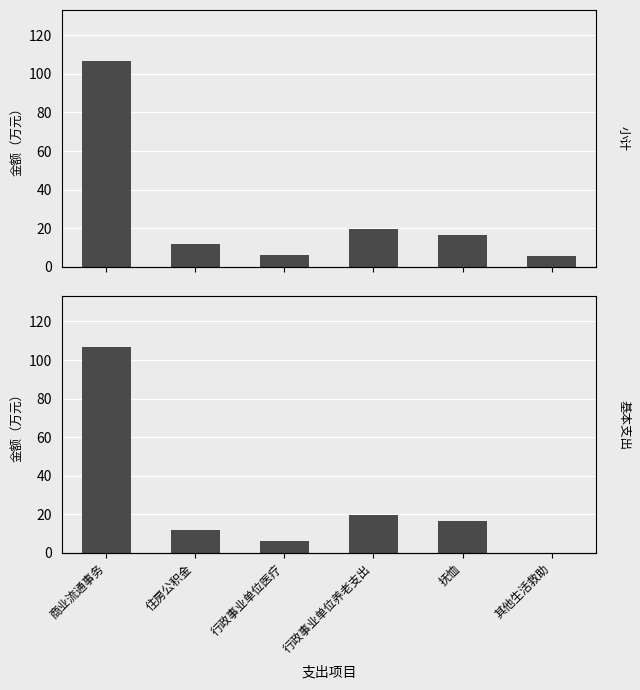

What is the total value across all series at 商业流通事务?

213.0